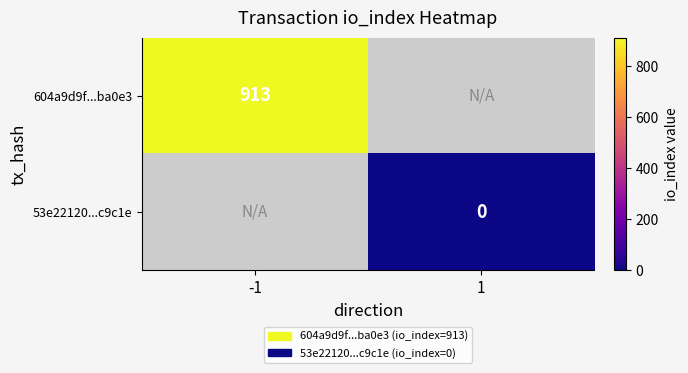

True or false: 604a9d9f...ba0e3 has a value of 222 at -1.

False